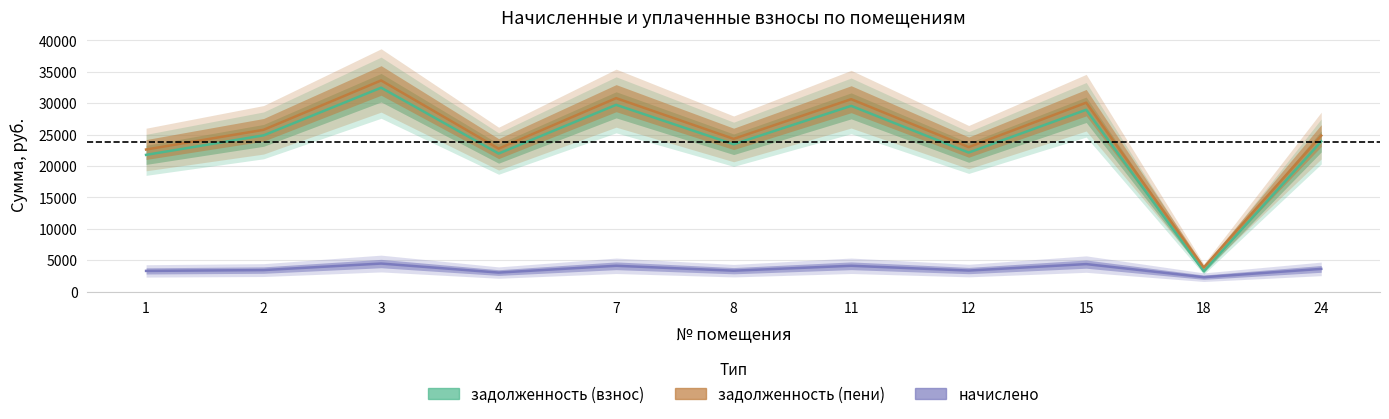

True or false: задолженность (пени) and задолженность (взнос) cross at least once.

False